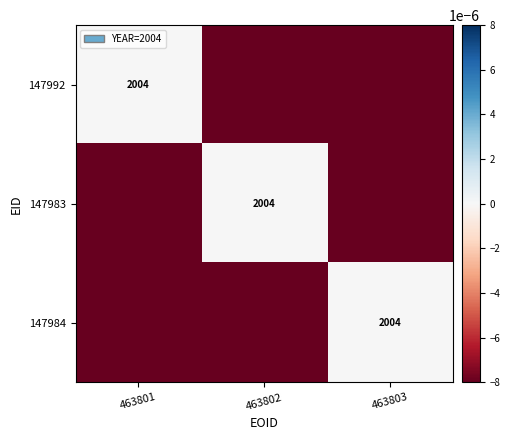

Which category has the highest value across all series?

463801